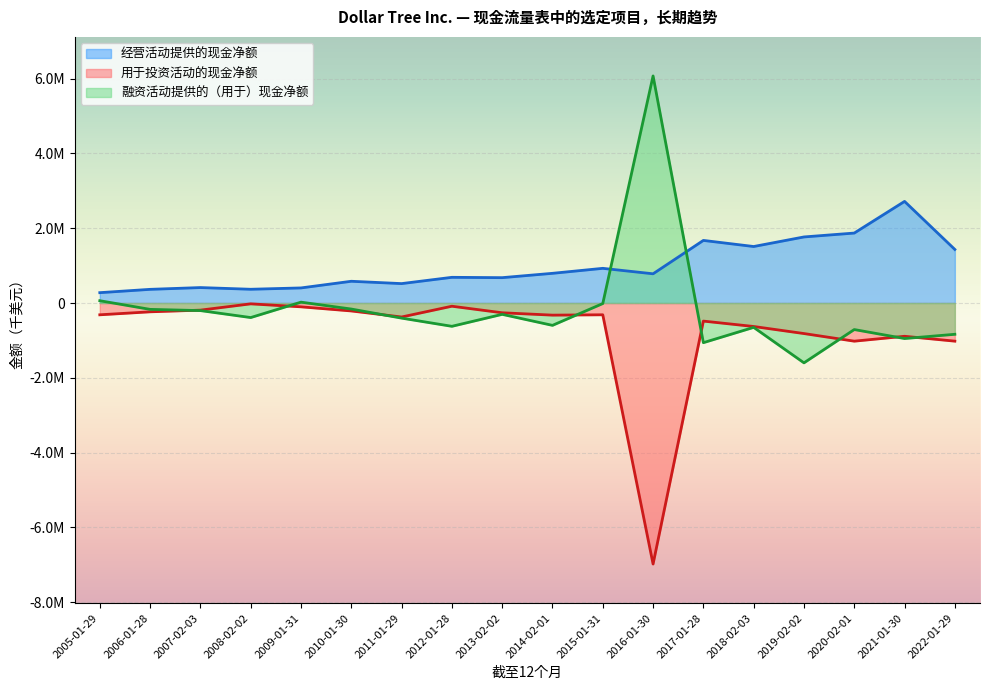

How many data points in 融资活动提供的（用于）现金净额 are less than -389000?

9